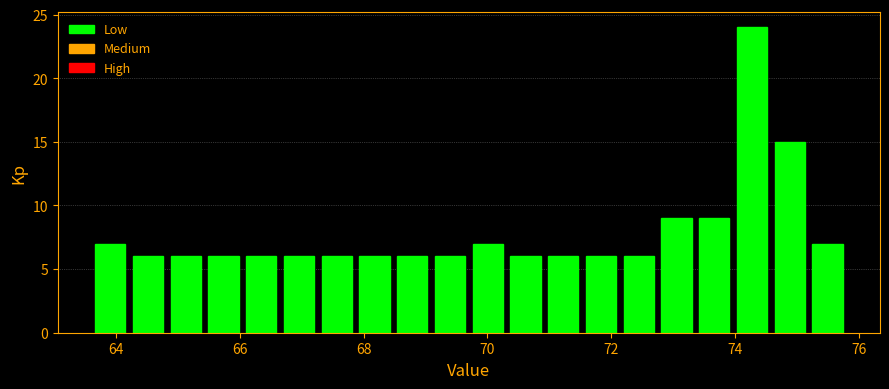

Around what value on the x-axis is the tallest bar? Give the approximate position of its centre, as read against the axis.

74.2